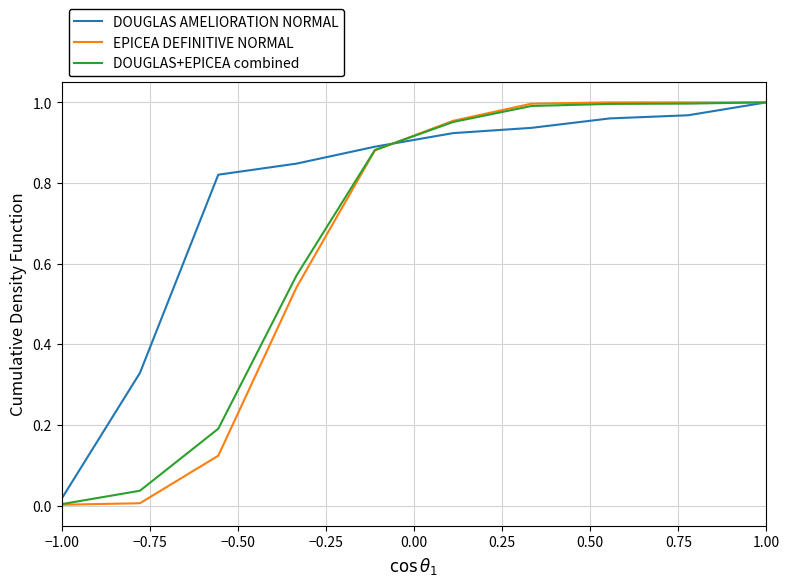

Which series has the largest total across all categories?

DOUGLAS AMELIORATION NORMAL